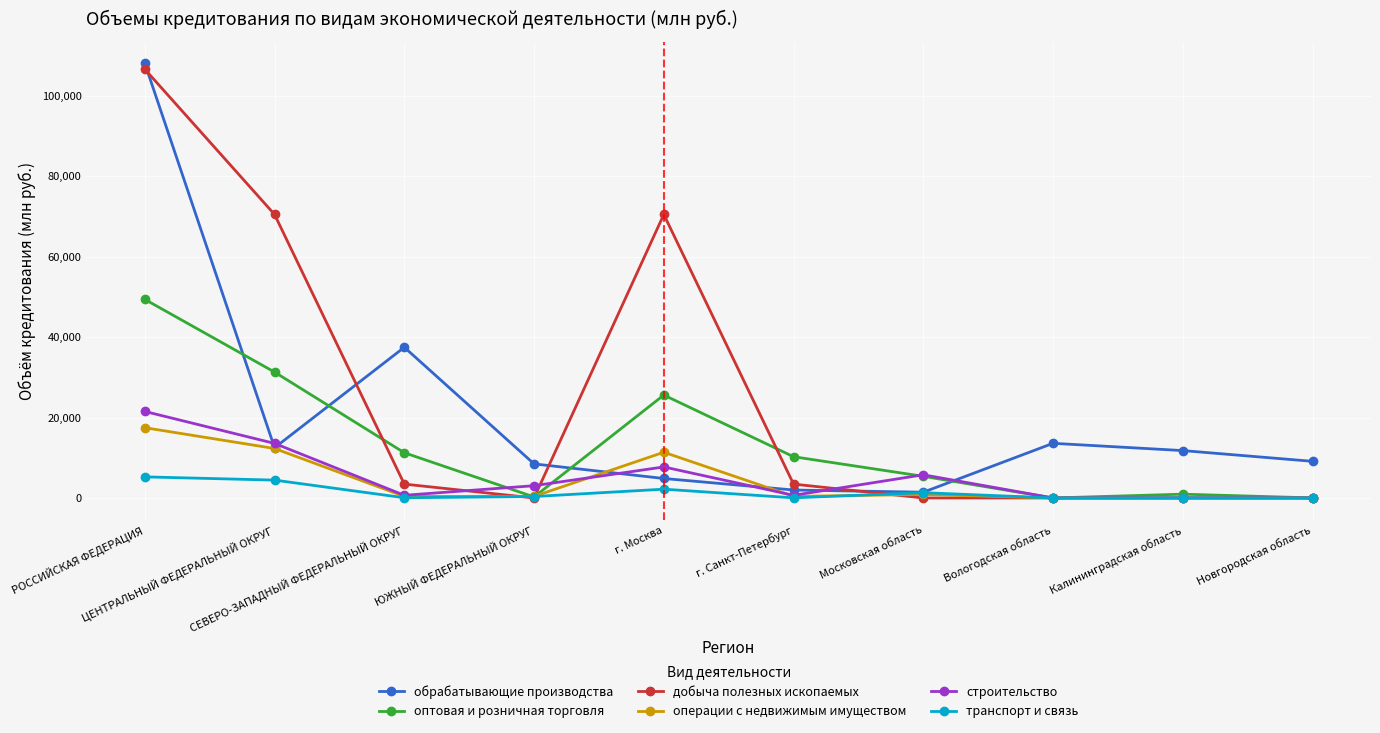

How many interior local valleys does the обрабатывающие производства series have?

2